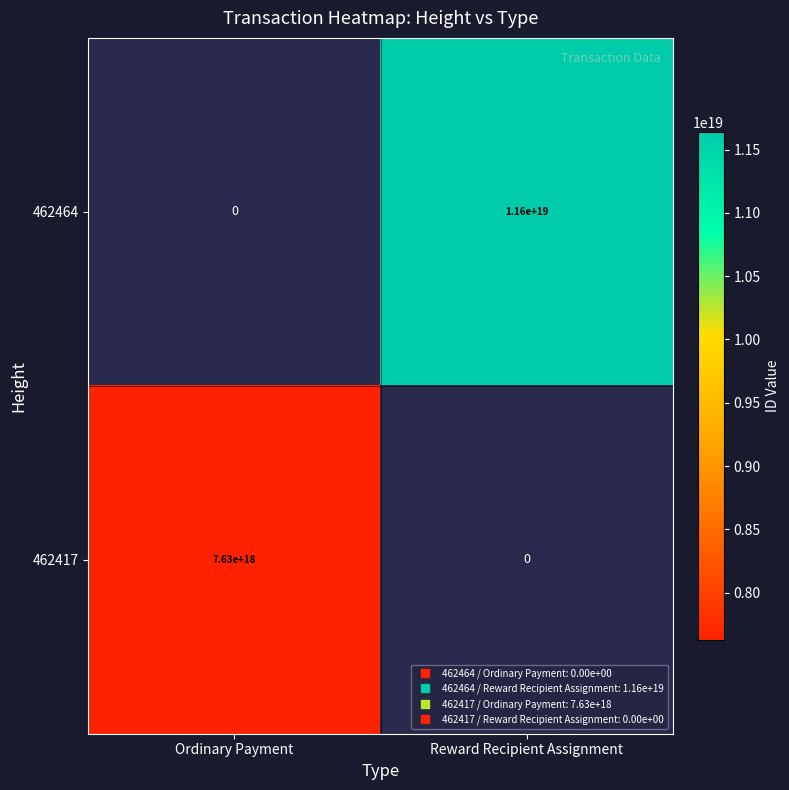

Read the 462464 value at Reward Recipient Assignment.

11641258302556014592.0